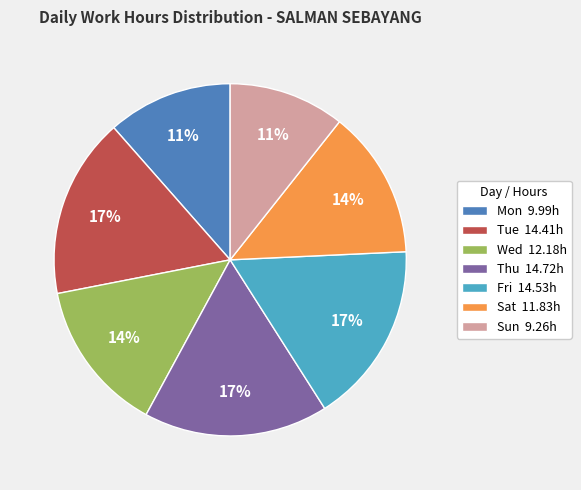

Is there a majority slice in this chart?

No